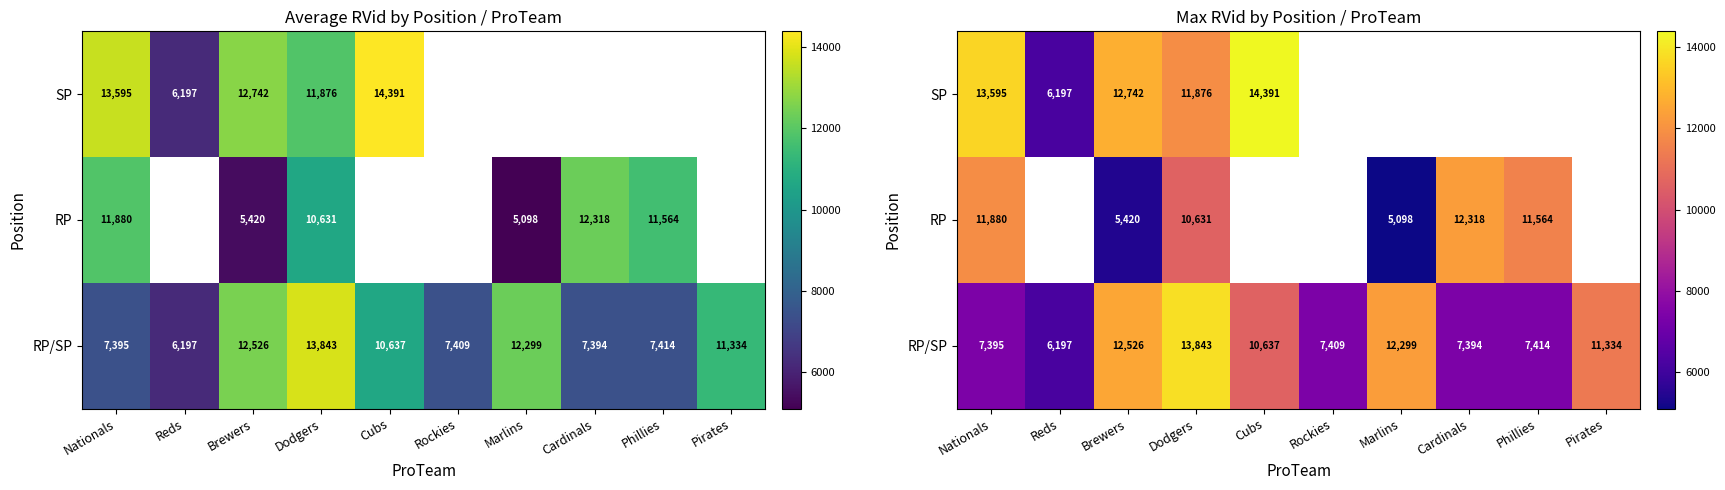

Which series has the widest spread of values?

SP